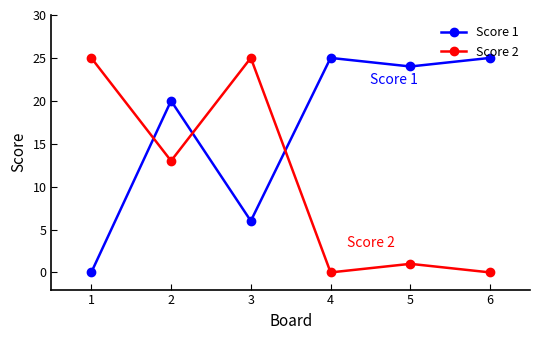

What is the value of the Score 1 point at the 2nd from the left?

20